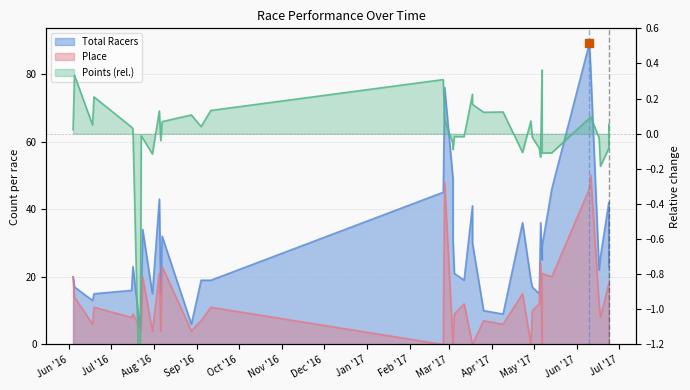

Is the value of Total Racers at 2017-05-14 greater than the value of Place at 2017-06-24?

Yes